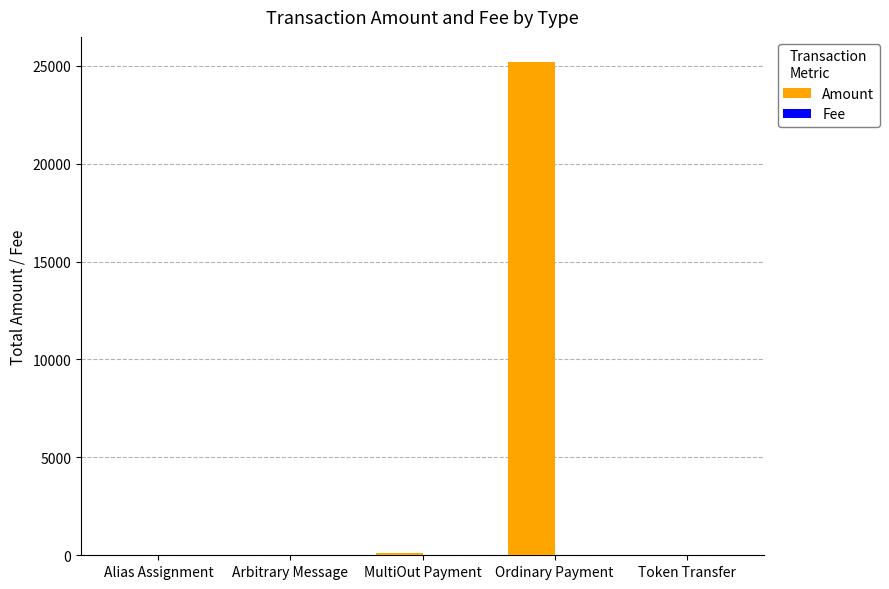

At which category is the sum across all series the highest?

Ordinary Payment